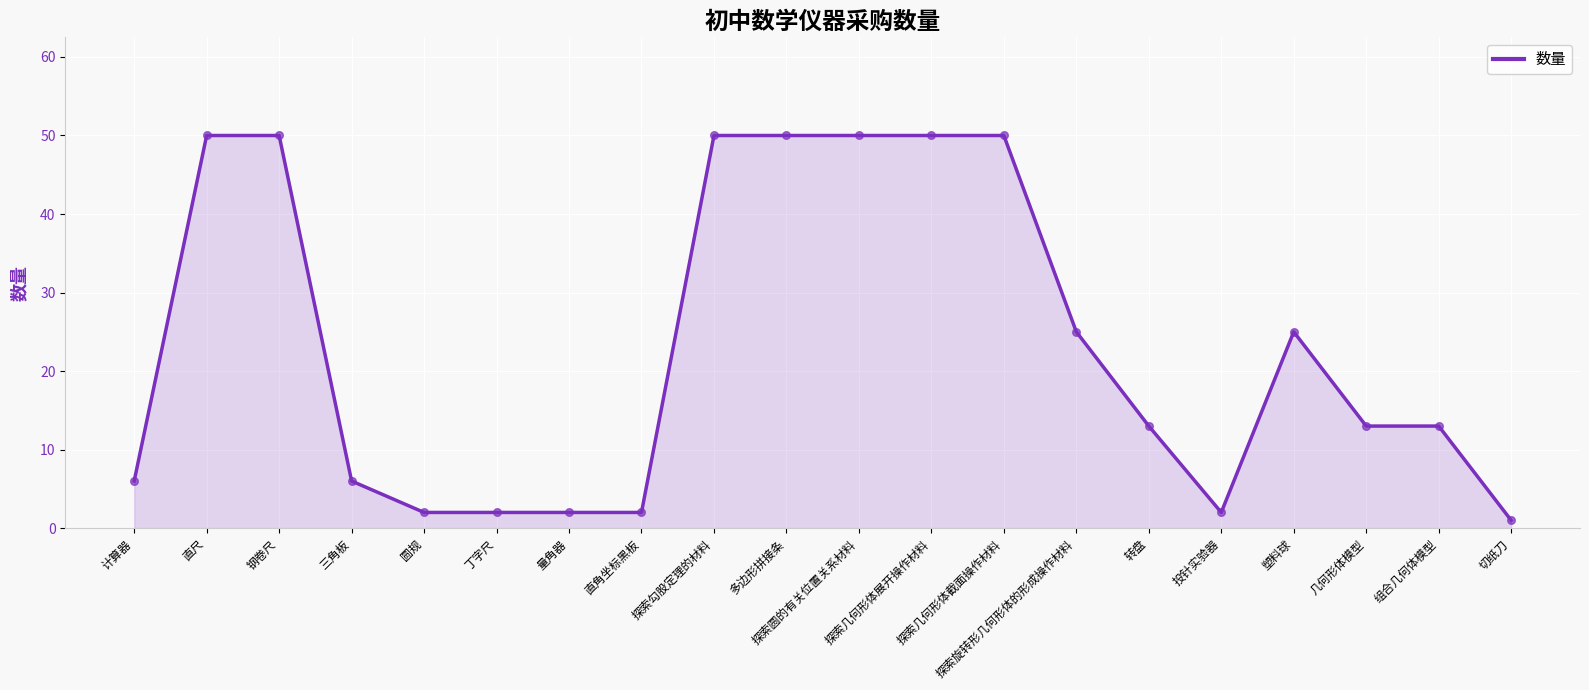

Which has a higher value, 三角板 or 切纸刀?

三角板